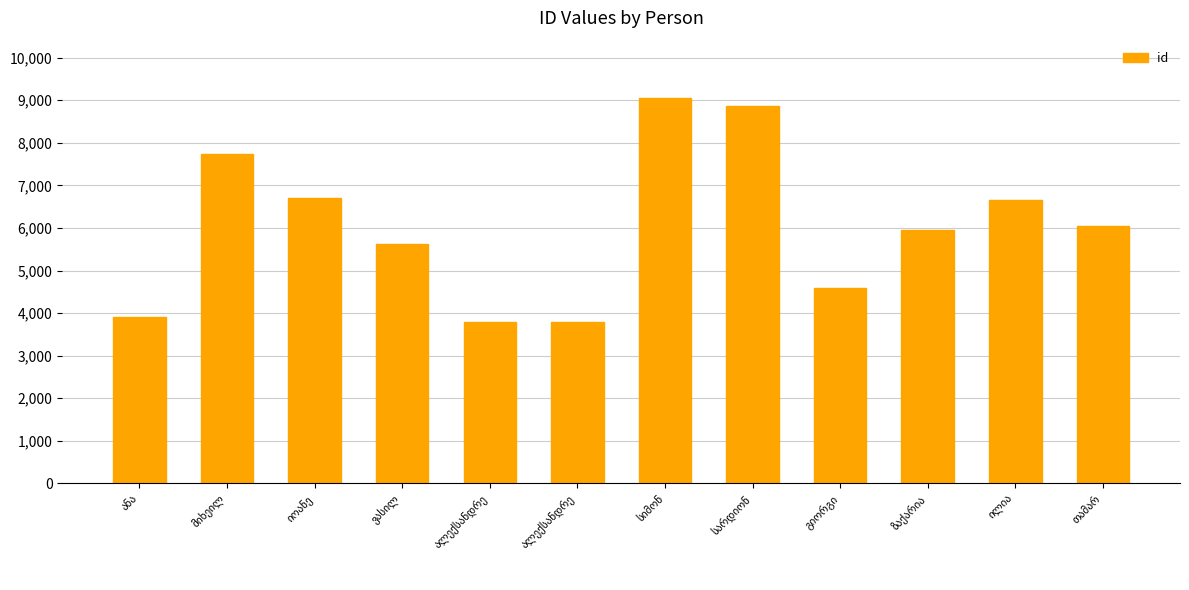

Which has a higher value, სიმონ or გიორგი?

სიმონ